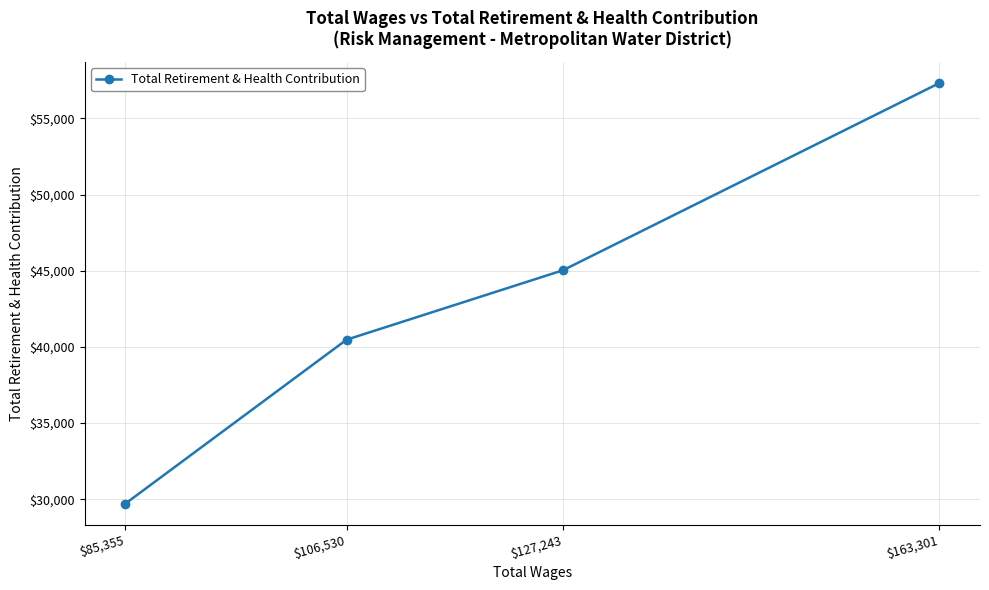

True or false: the data shows 29721 at $85,355.

True